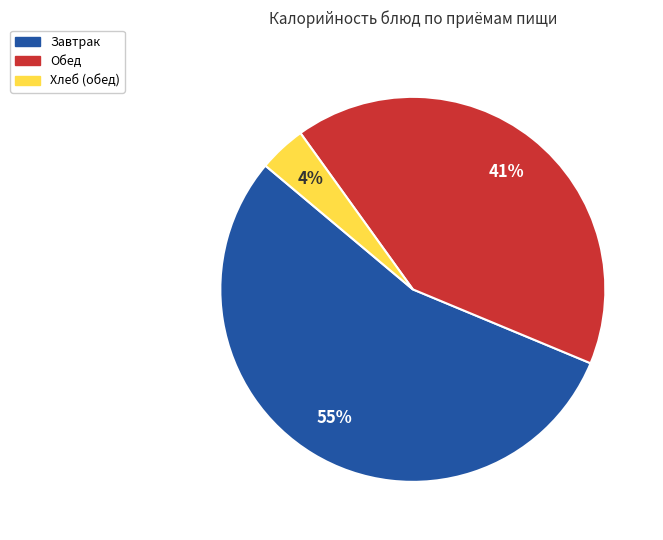

Is there a majority slice in this chart?

Yes